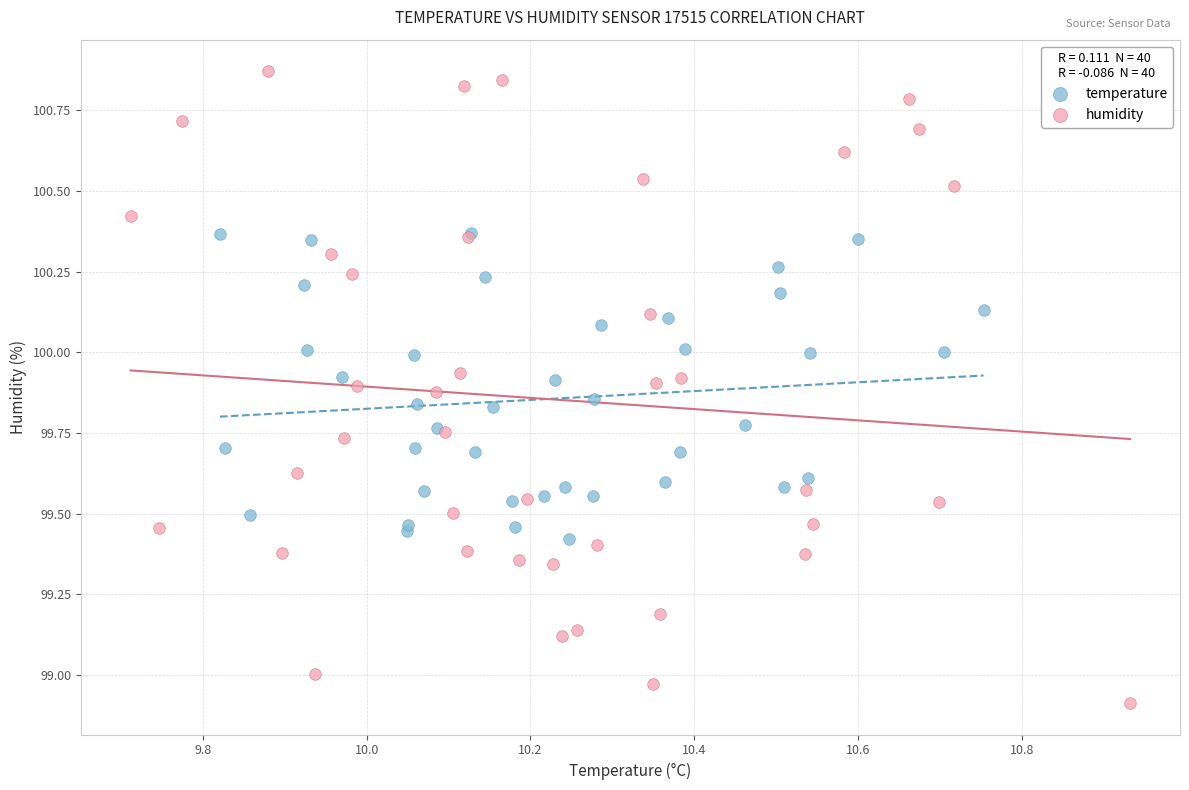

Which series reaches the maximum Y coordinate?

humidity